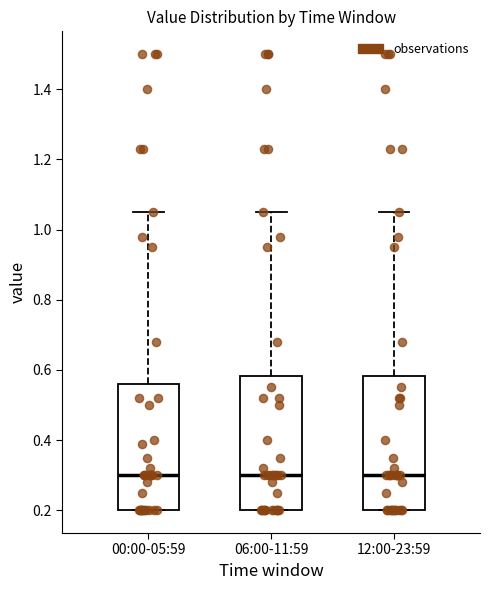

Reading left to right, read every box against the y-axis: the position of its median line, the range the box covers, and the ends of its whiskers. The values are not printed on the chart, so give them approximately, as read against the axis.

00:00-05:59: median 0.30, box 0.20 to 0.56, whiskers 0.20 to 1.06
06:00-11:59: median 0.30, box 0.20 to 0.58, whiskers 0.20 to 1.06
12:00-23:59: median 0.30, box 0.20 to 0.58, whiskers 0.20 to 1.06